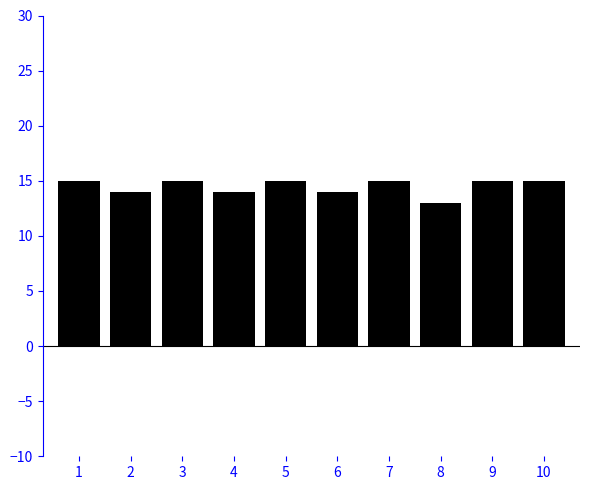

Reading left to right, list all the values displayed in this chart.

1=15	2=14	3=15	4=14	5=15	6=14	7=15	8=13	9=15	10=15